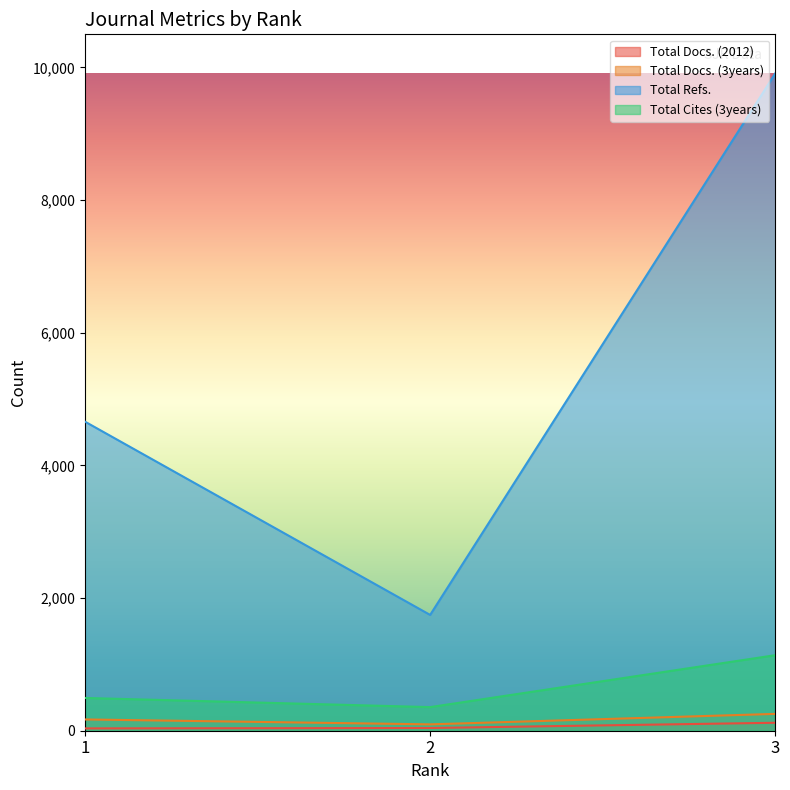

Rank the series at 3 from highest to lowest value.

Total Refs., Total Cites (3years), Total Docs. (3years), Total Docs. (2012)